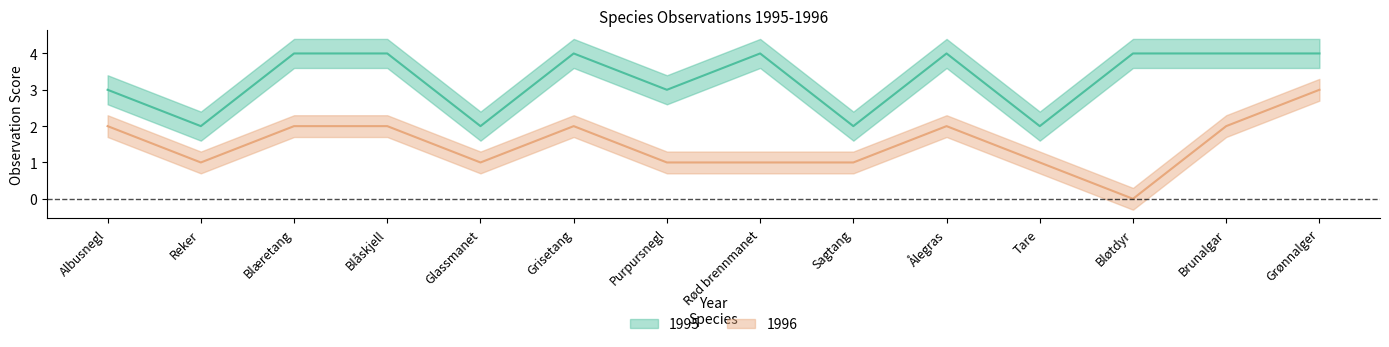

List the series in order of their peak value, highest first.

1995, 1996